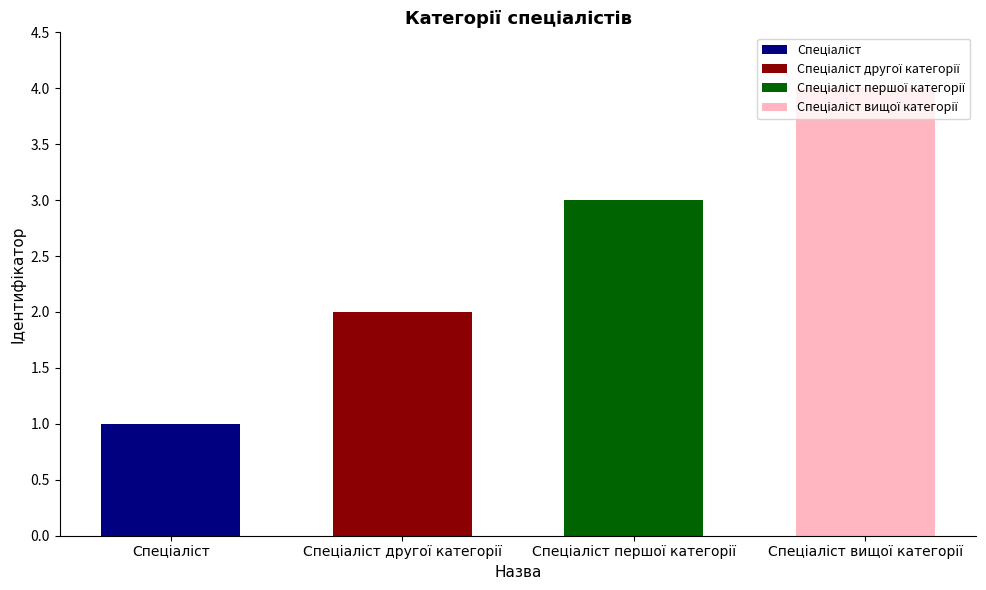

Are the bars grouped side by side (vs. stacked)?

No